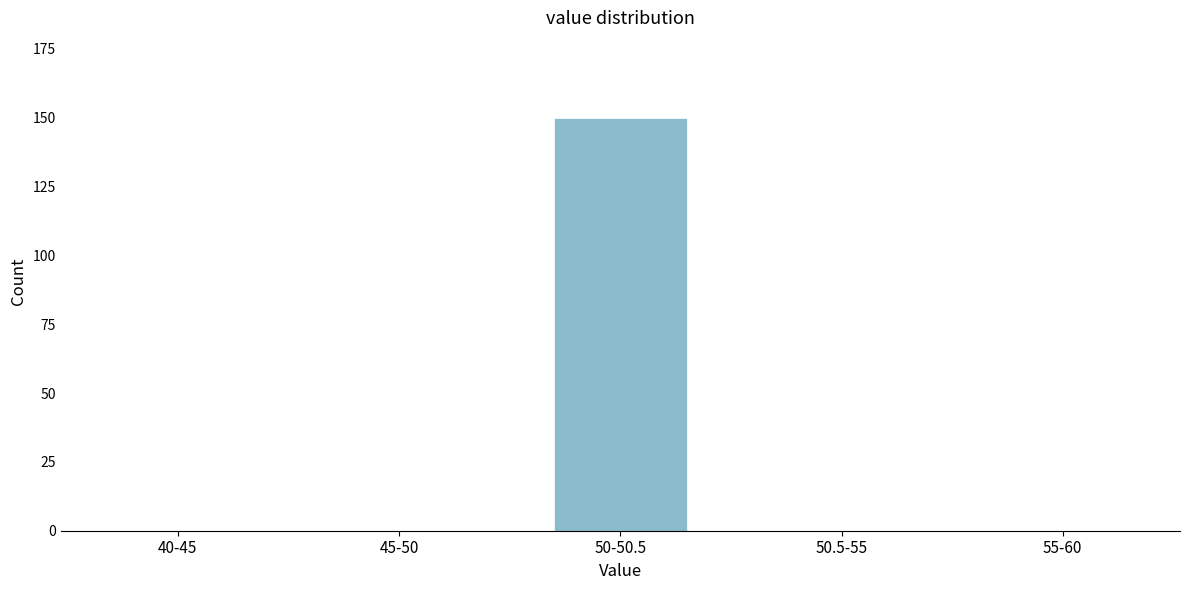

Reading right to left, what are all the values shown in this chart?

55-60=0	50.5-55=0	50-50.5=150	45-50=0	40-45=0